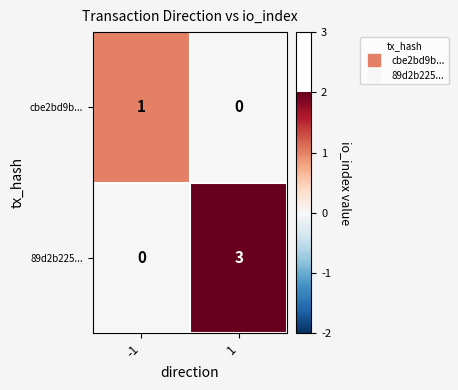

At 1, list the series in order from largest to smallest.

89d2b225..., cbe2bd9b...